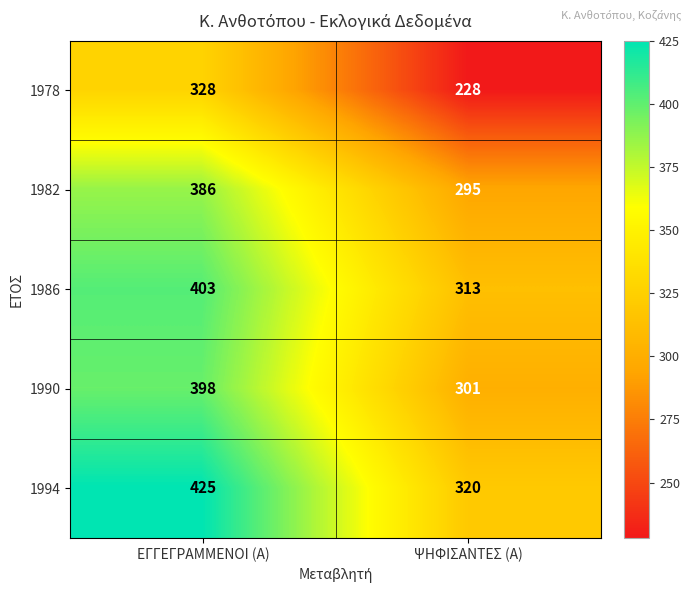

What is the difference between the 1982 values at ΨΗΦΙΣΑΝΤΕΣ (Α) and ΕΓΓΕΓΡΑΜΜΕΝΟΙ (Α)?

91